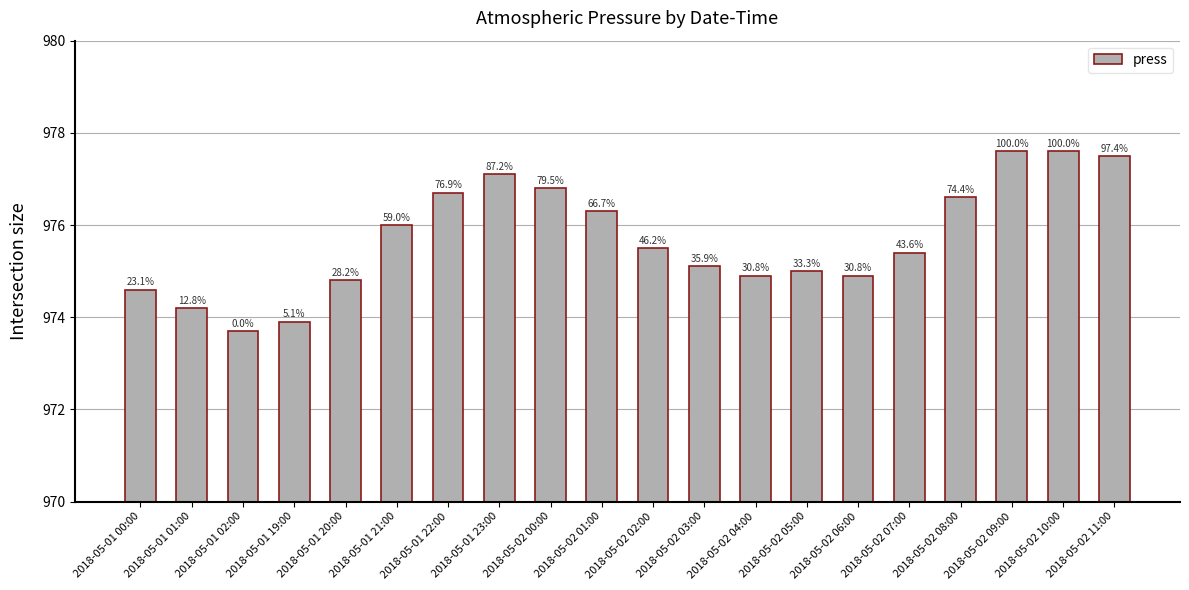

What is the sum of the values at 2018-05-01 20:00 and 2018-05-02 07:00?

1950.2